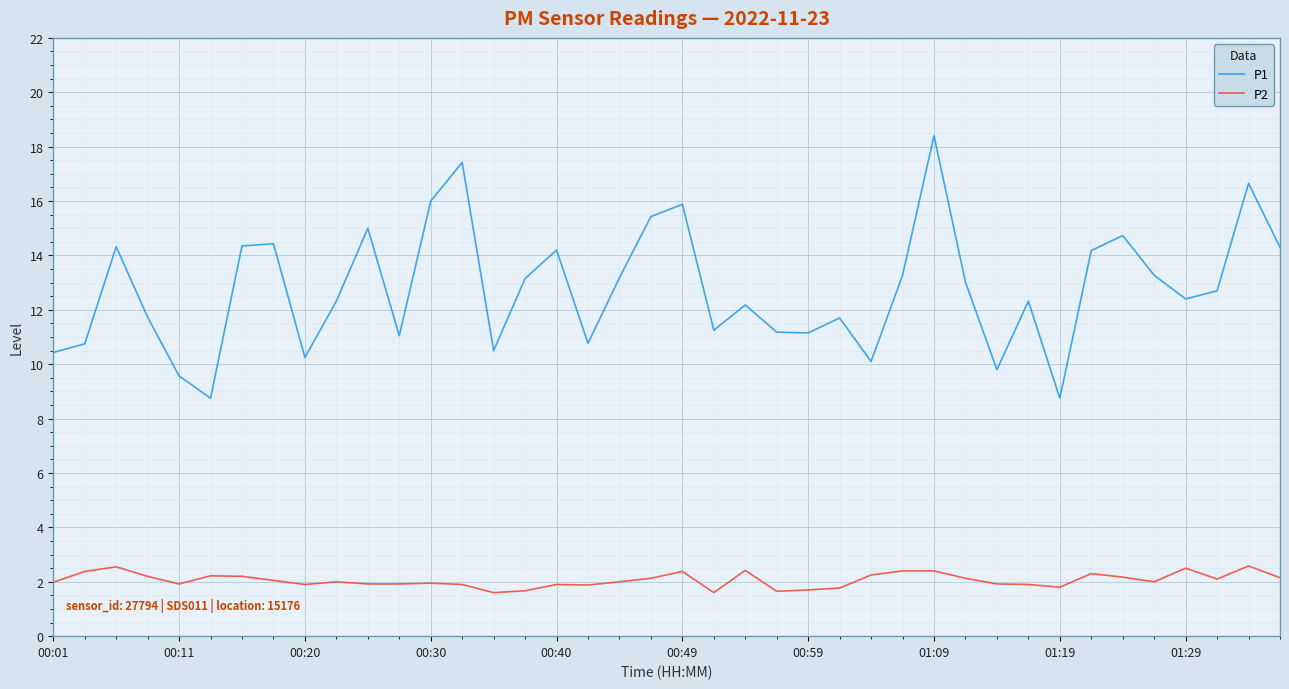

What is the maximum value shown in the chart?

18.4